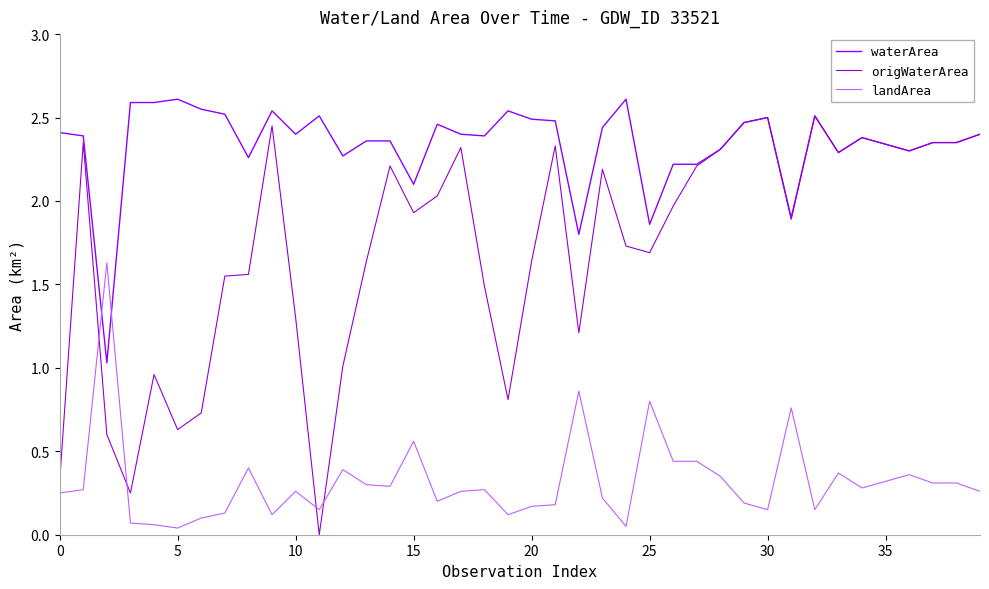

Which series ends up on top after the final intersection of waterArea and landArea?

waterArea